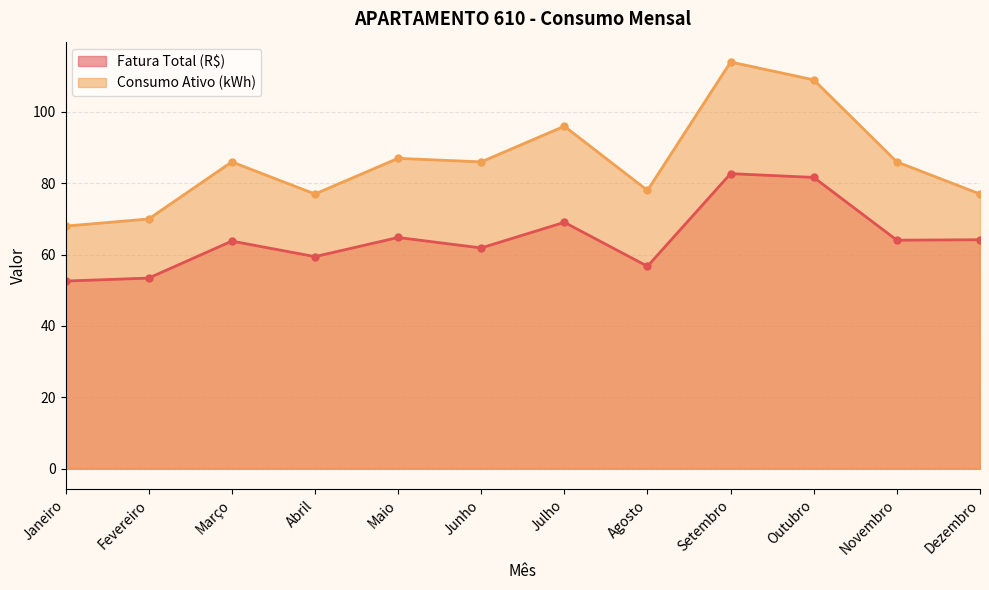

How many lines are shown in the chart?

2